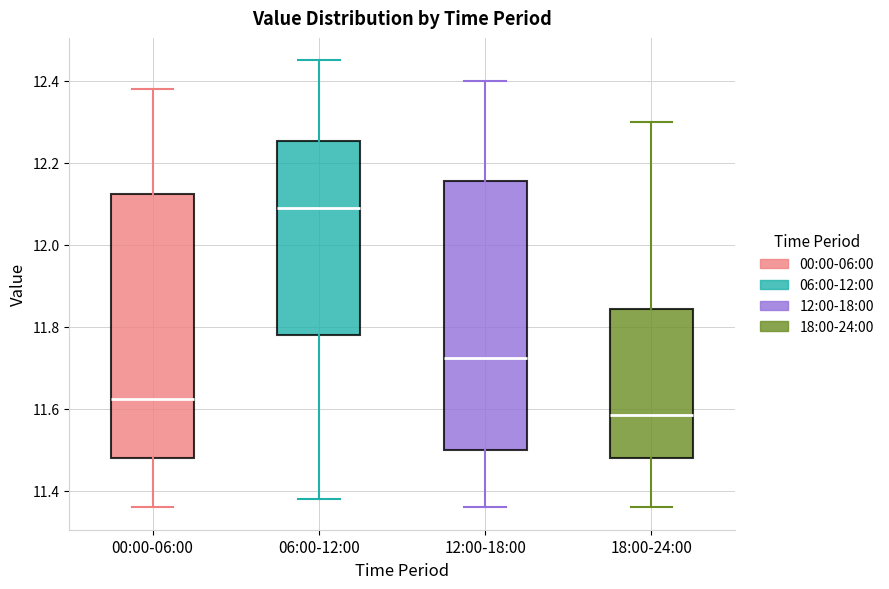

Reading left to right, transcribe this box plot: for each box, give where its median line is, the range the box spans, and where its two whiskers end, as read against the y-axis. The values are not printed on the chart, so give them approximately, as read against the axis.

00:00-06:00: median 11.62, box 11.48 to 12.12, whiskers 11.36 to 12.38
06:00-12:00: median 12.10, box 11.78 to 12.26, whiskers 11.38 to 12.46
12:00-18:00: median 11.72, box 11.50 to 12.16, whiskers 11.36 to 12.40
18:00-24:00: median 11.58, box 11.48 to 11.84, whiskers 11.36 to 12.30